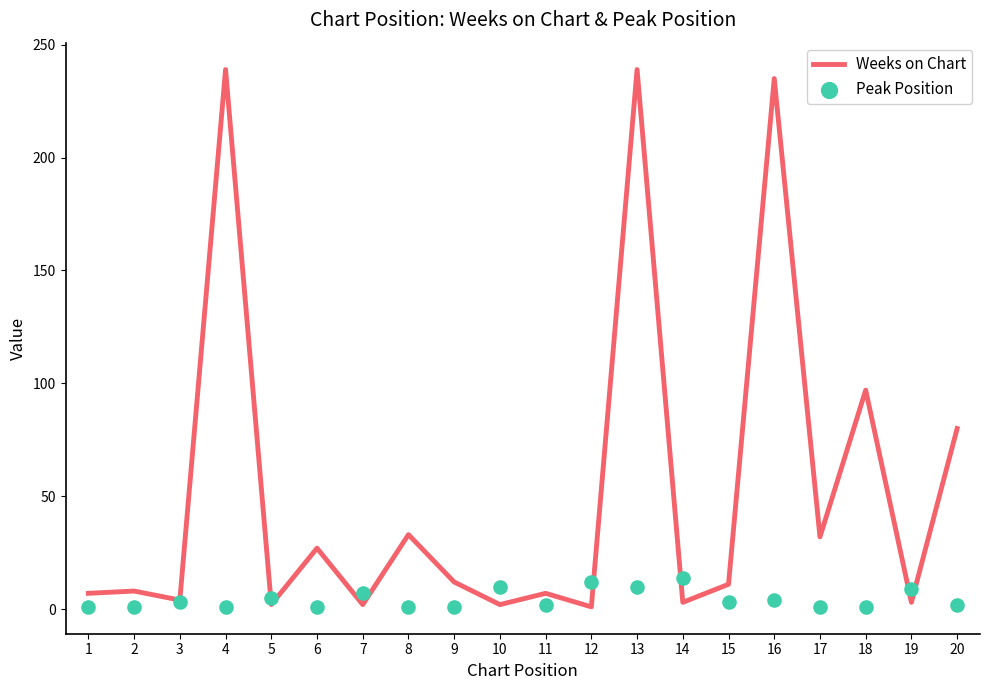

Which series contains the lowest Y value?

Weeks on Chart